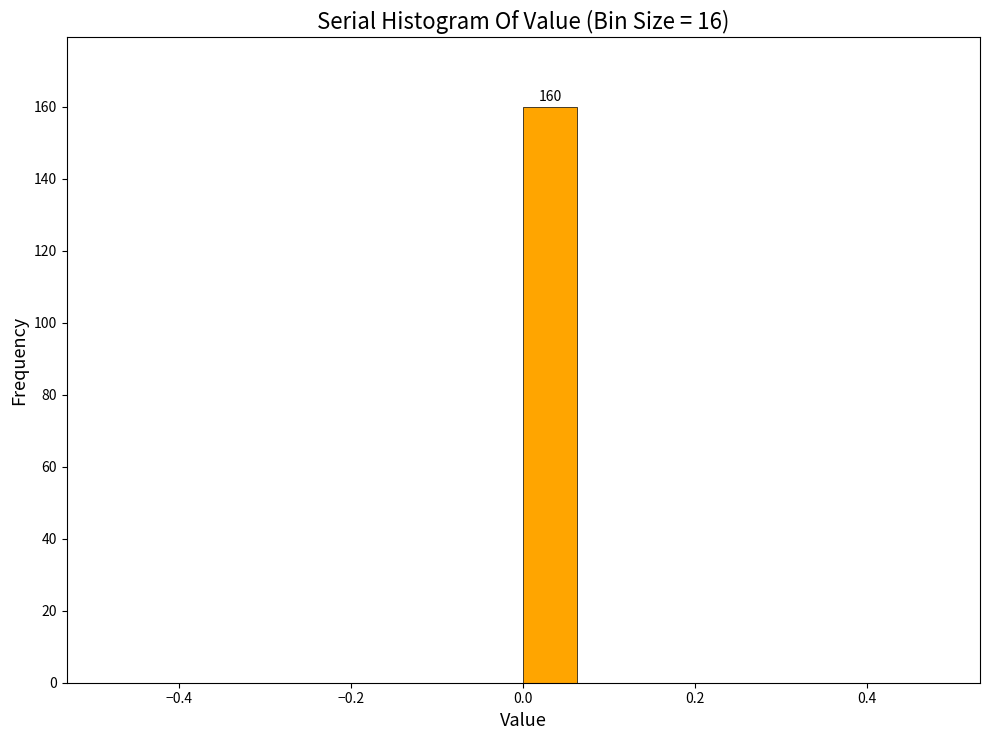

Around what value on the x-axis is the tallest bar? Give the approximate position of its centre, as read against the axis.

0.04